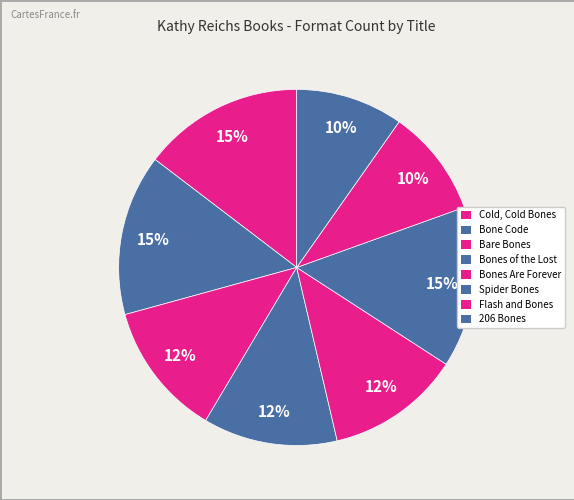

Count the number of slices in the pie.

8